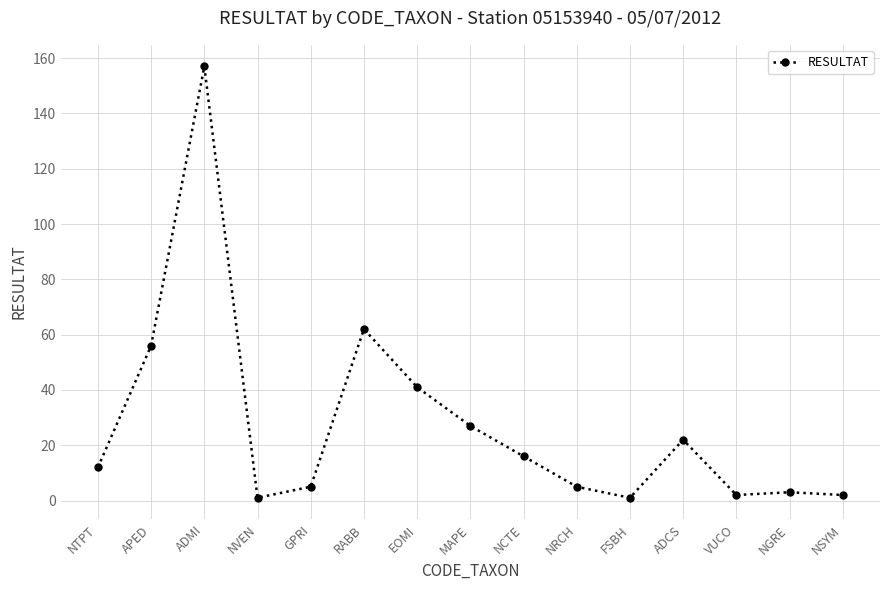

Where is the data nearest to the value 79?

RABB